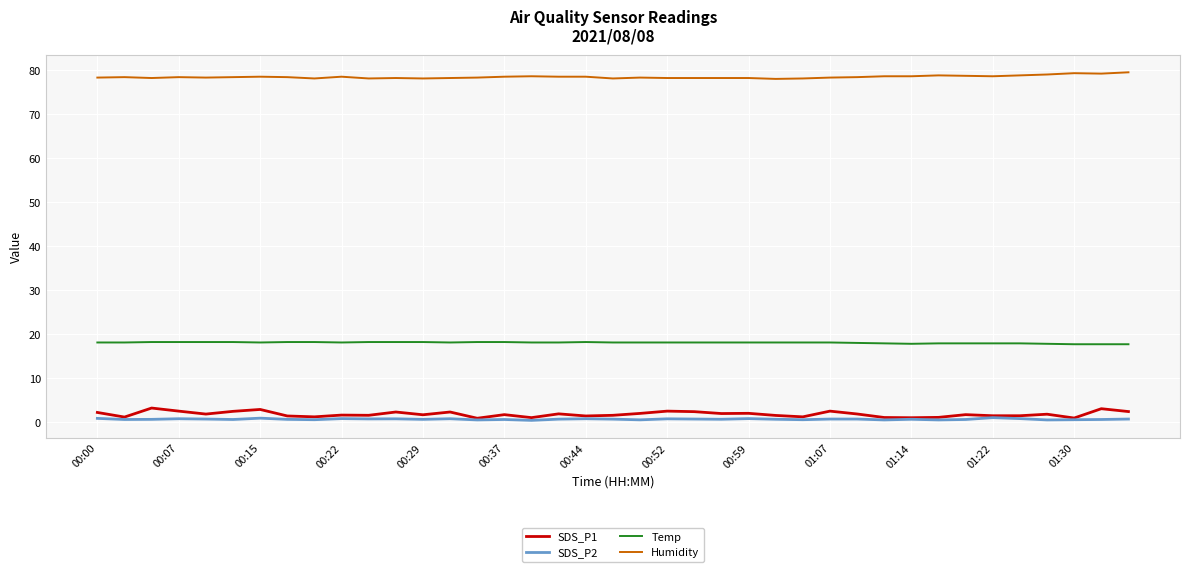

What is the greatest value displayed?

79.5